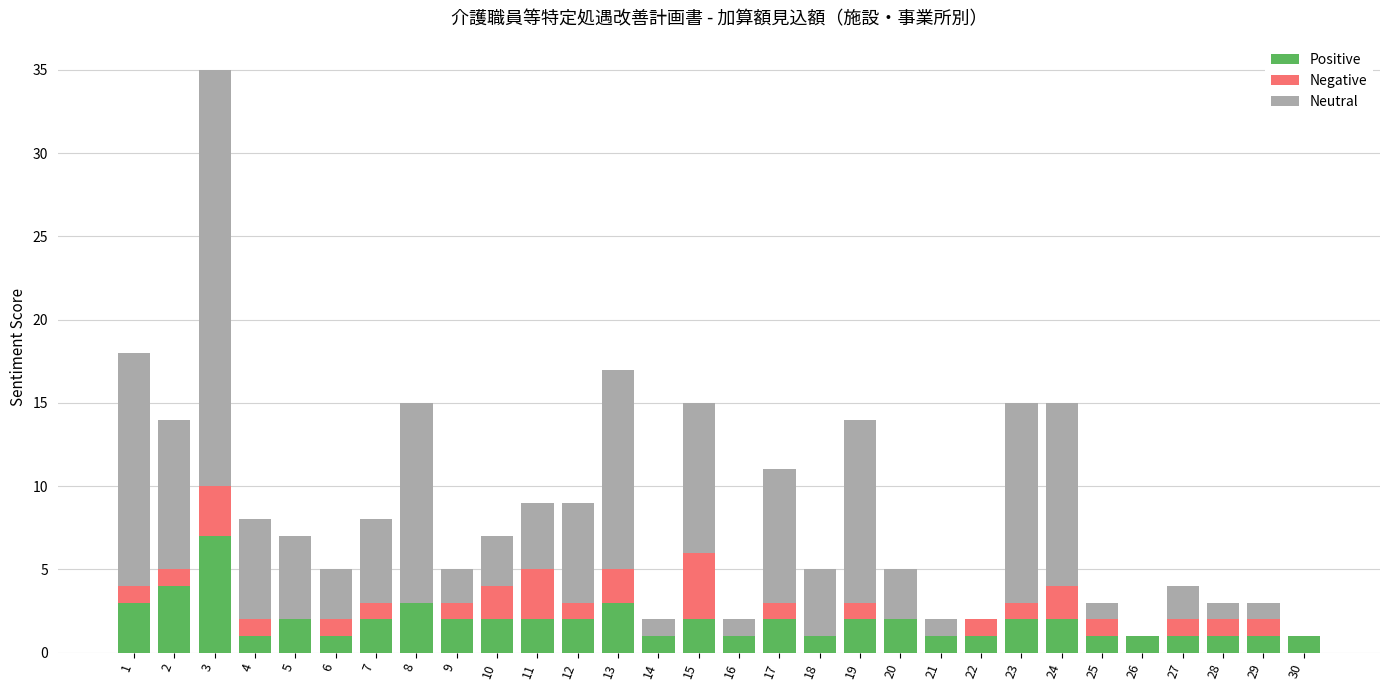

At which category is the sum across all series the highest?

3